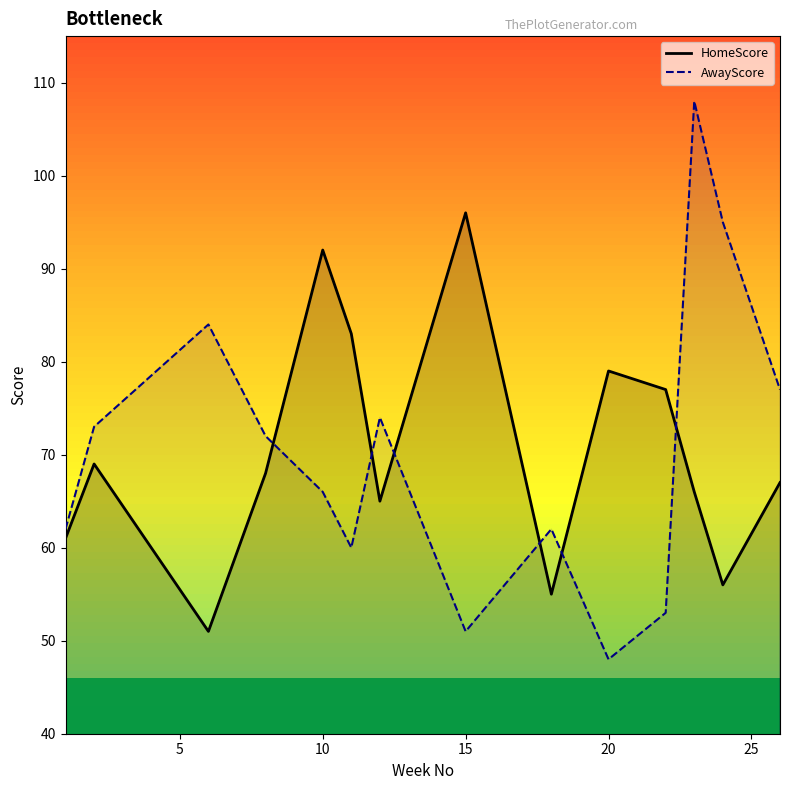

What is the minimum value shown in the chart?

48